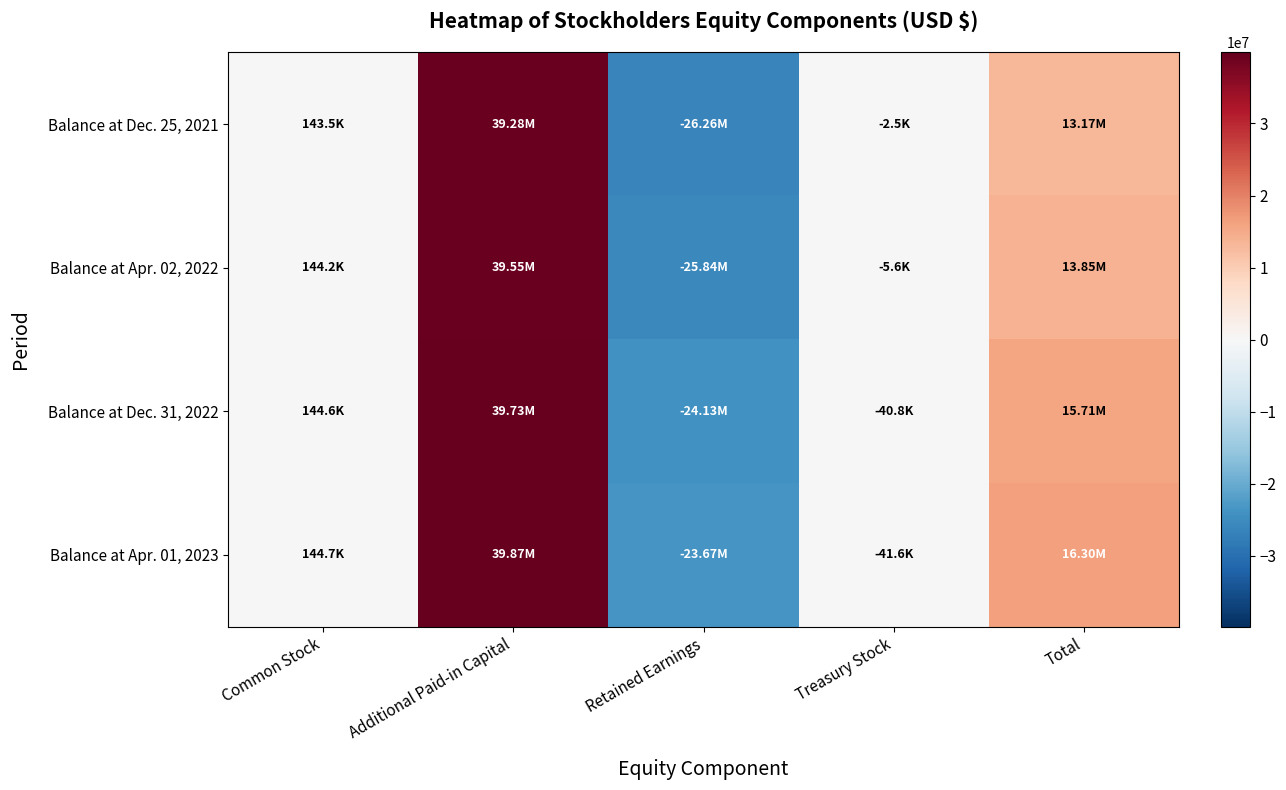

At how many categories does at least one series exceed 24730954?

1